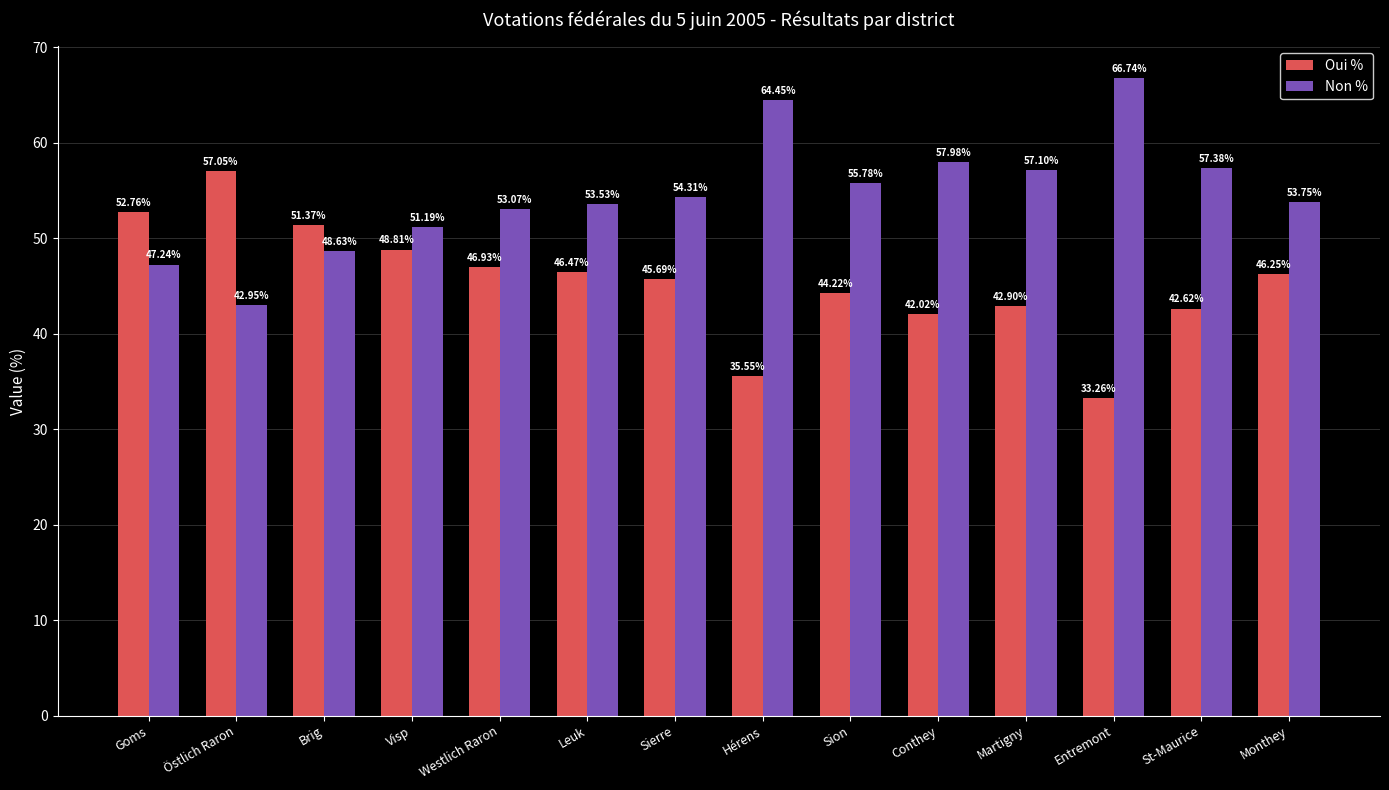

At which label does Non % first exceed 54?

Sierre